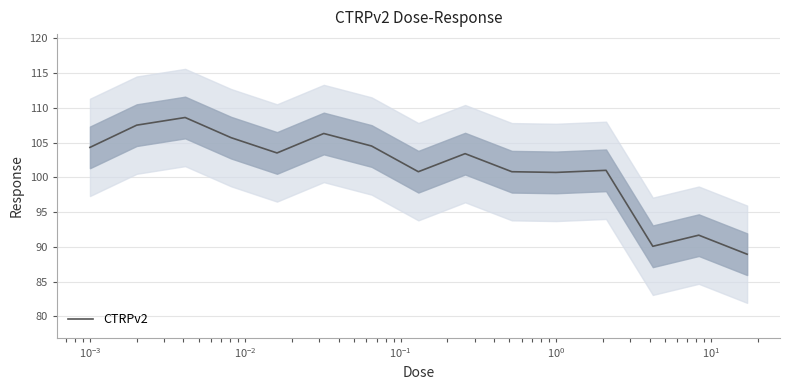

What is the highest value of the CTRPv2 series?

108.6